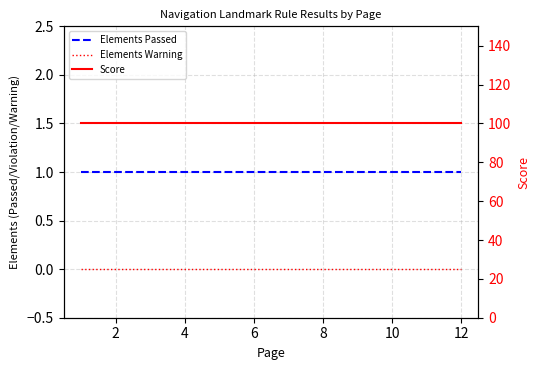

How many lines are shown in the chart?

3